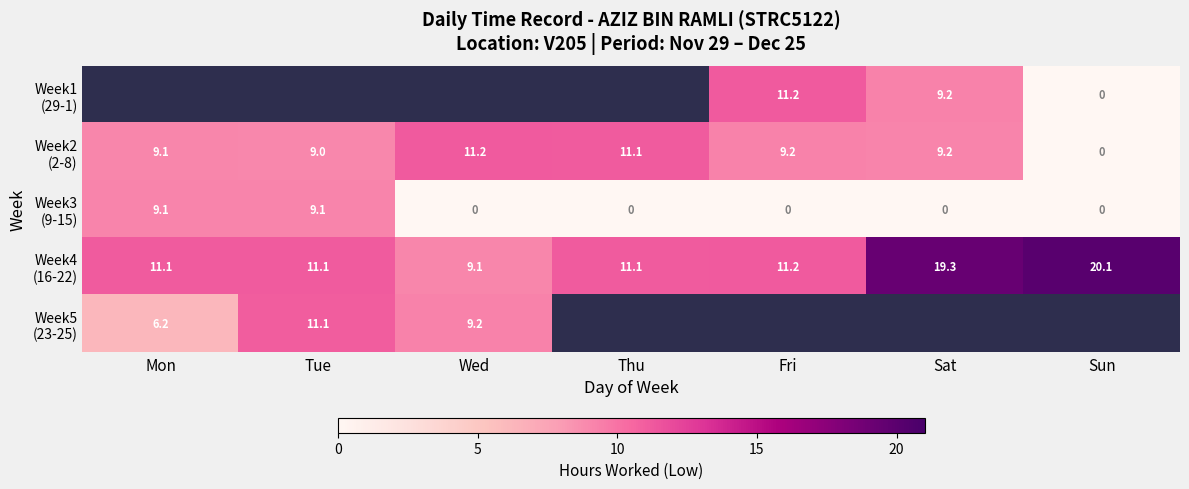

Between 1 and 3, which is larger?

1